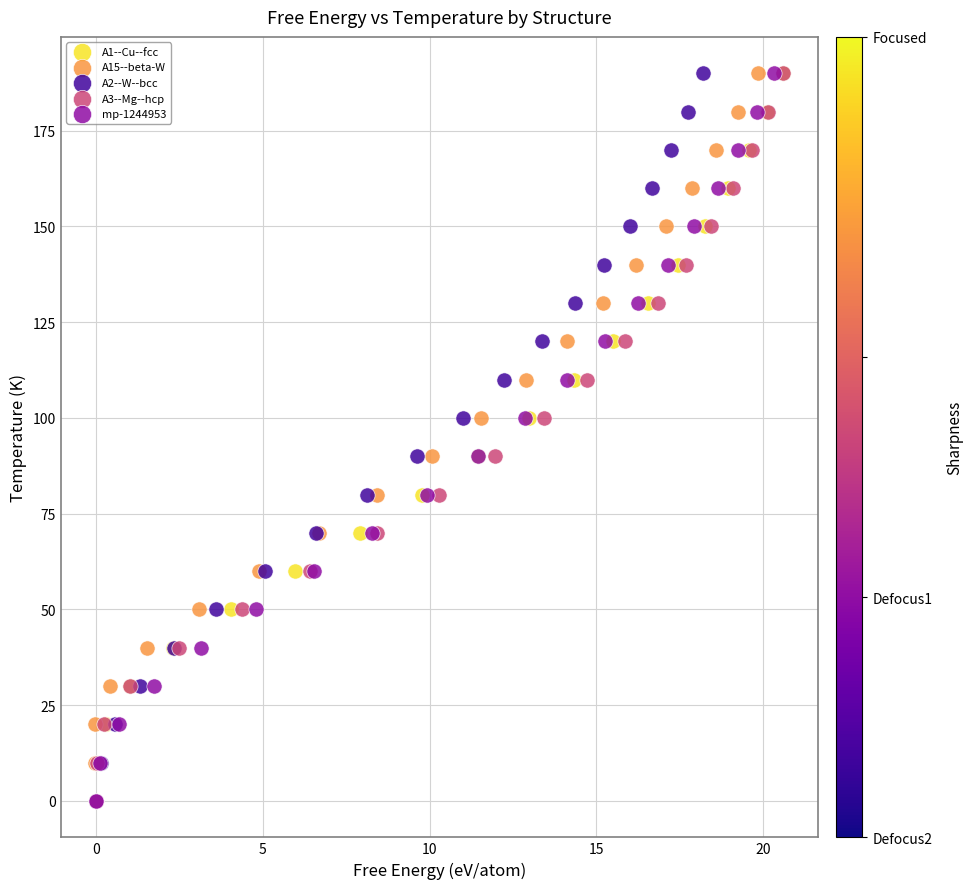

What are all the series names shown in the legend?

A1--Cu--fcc, A15--beta-W, A2--W--bcc, A3--Mg--hcp, mp-1244953